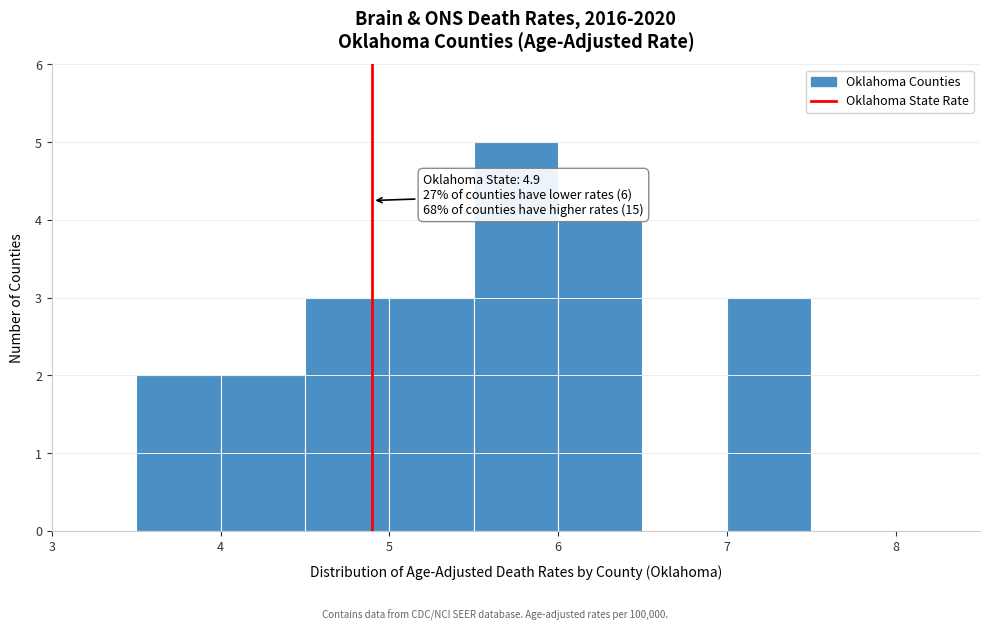

Over which range of the x-axis is the bar tallest?

5.5 to 6.0